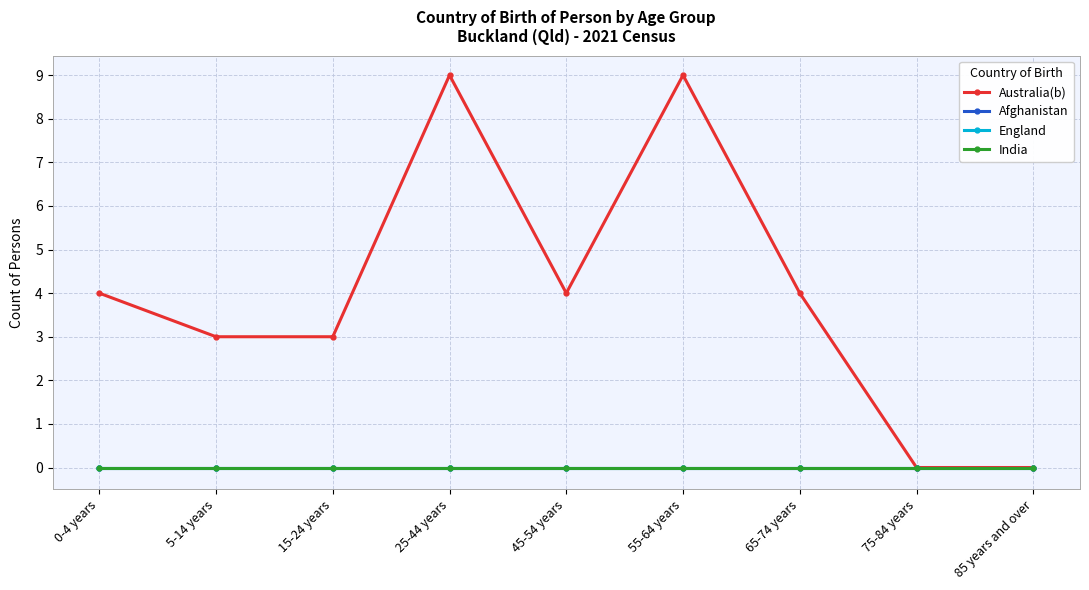

True or false: Australia(b) has a value of 2 at 45-54 years.

False